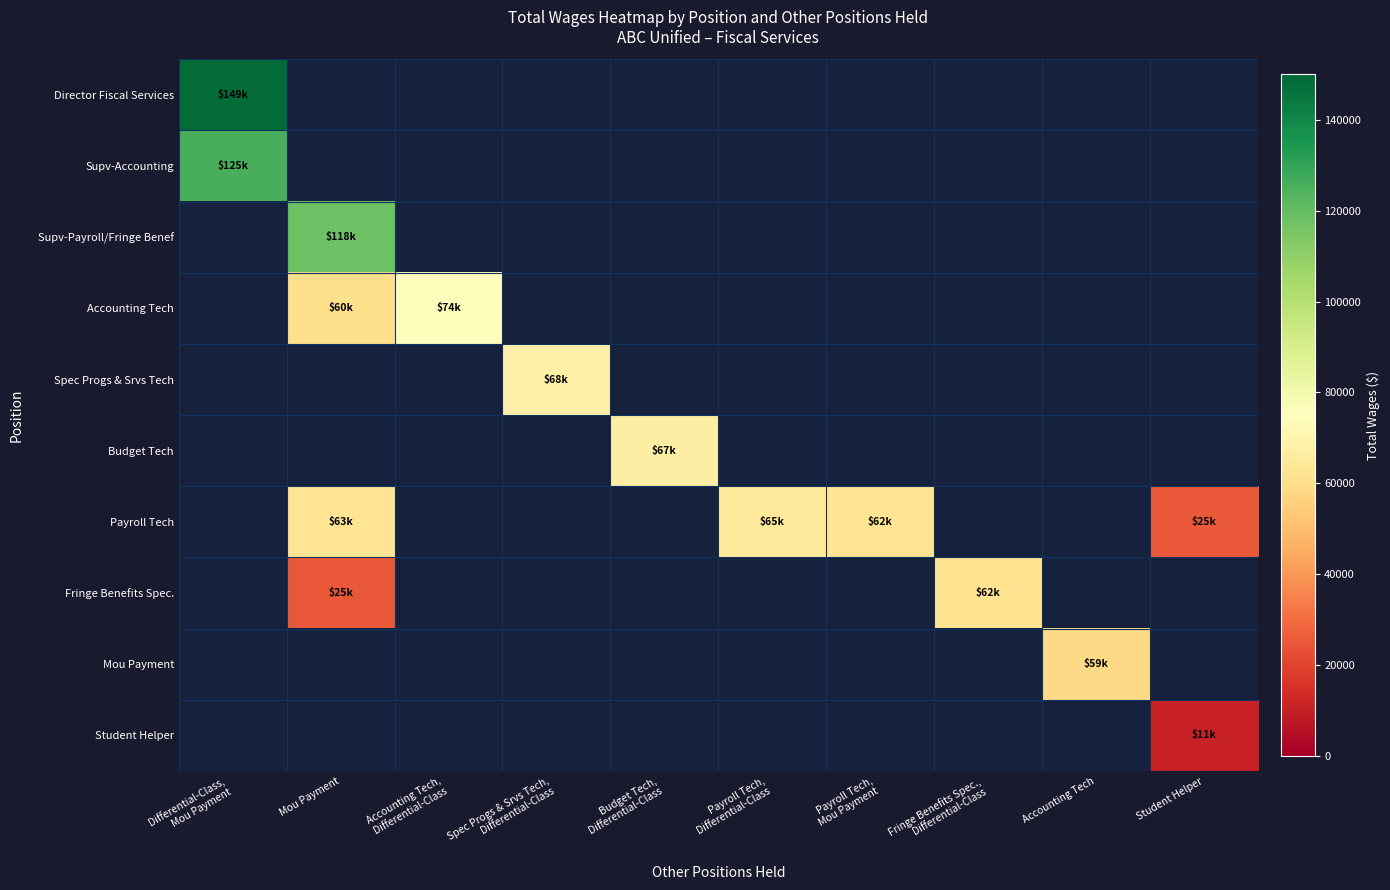

What is the maximum value shown in the chart?

148821.0